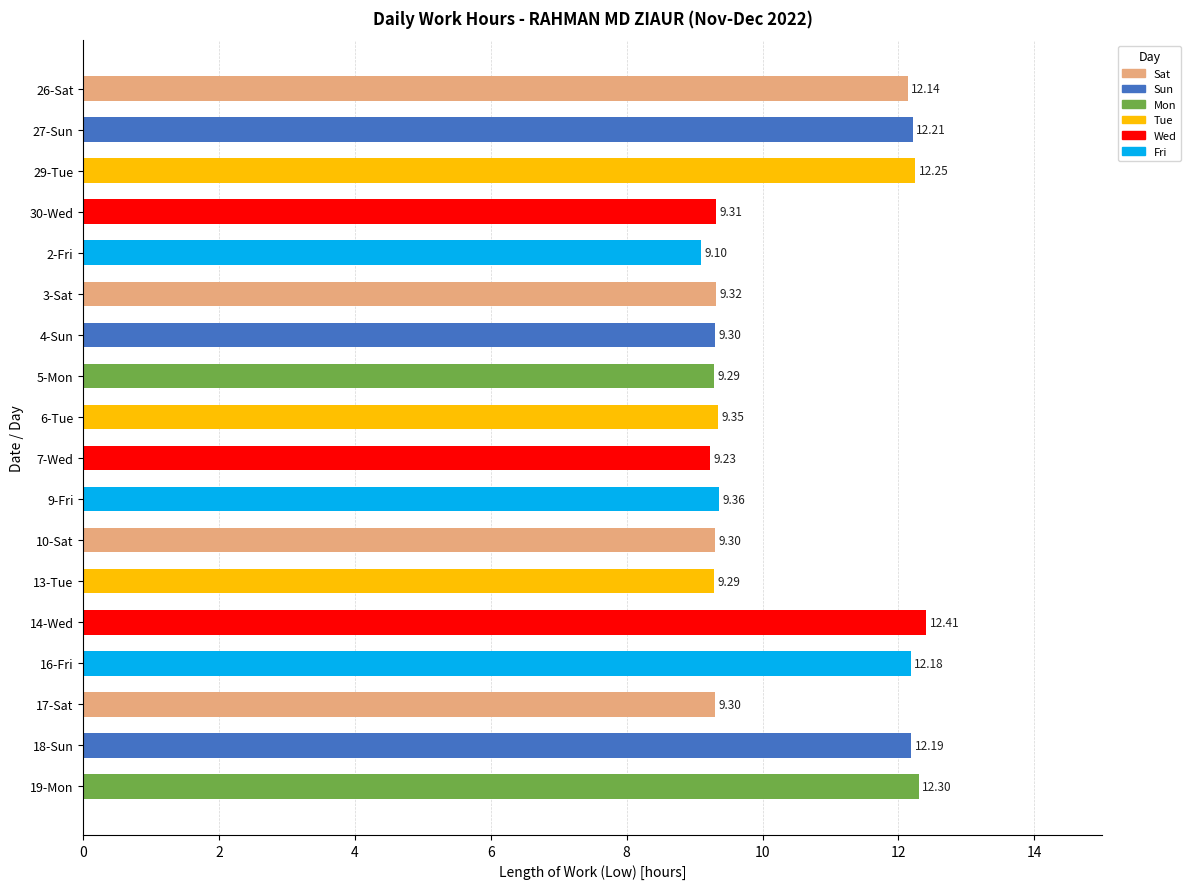

What is the change in value from 10-Sat to 18-Sun?

+2.9